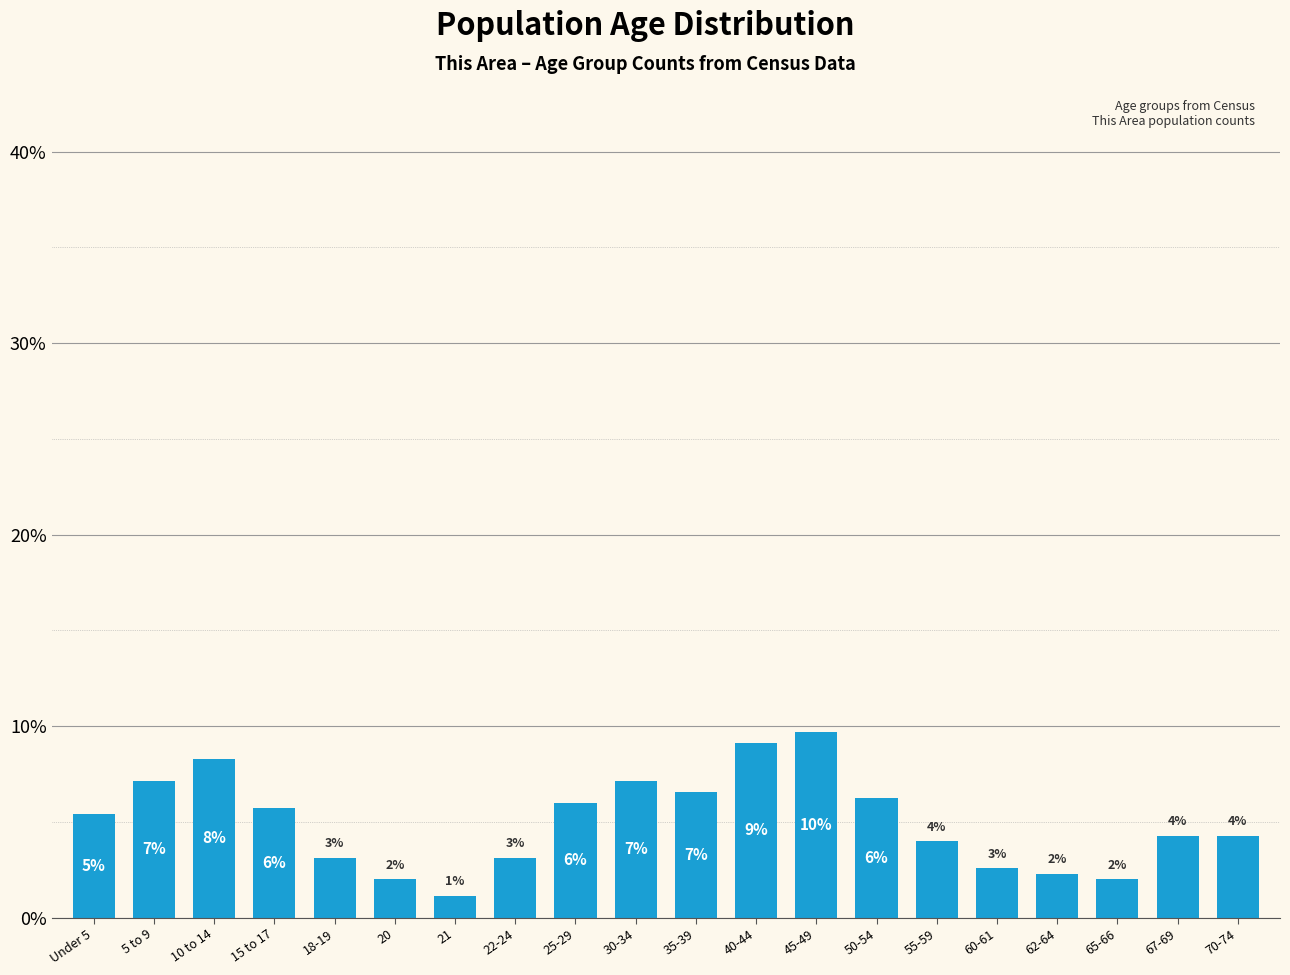

Are the bars horizontal?

No